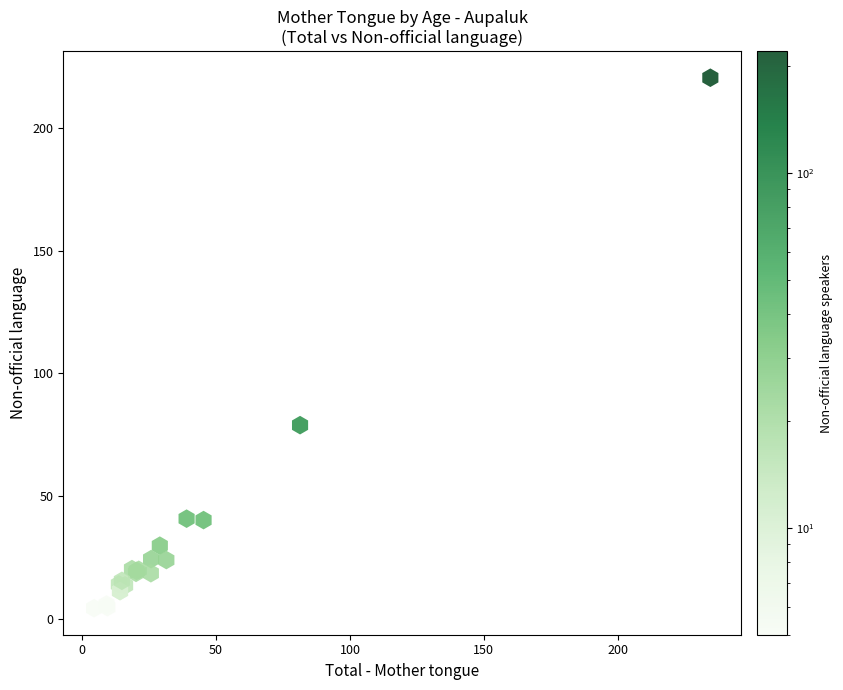

What Y value in the scatter plot is closest to 112?

78.9